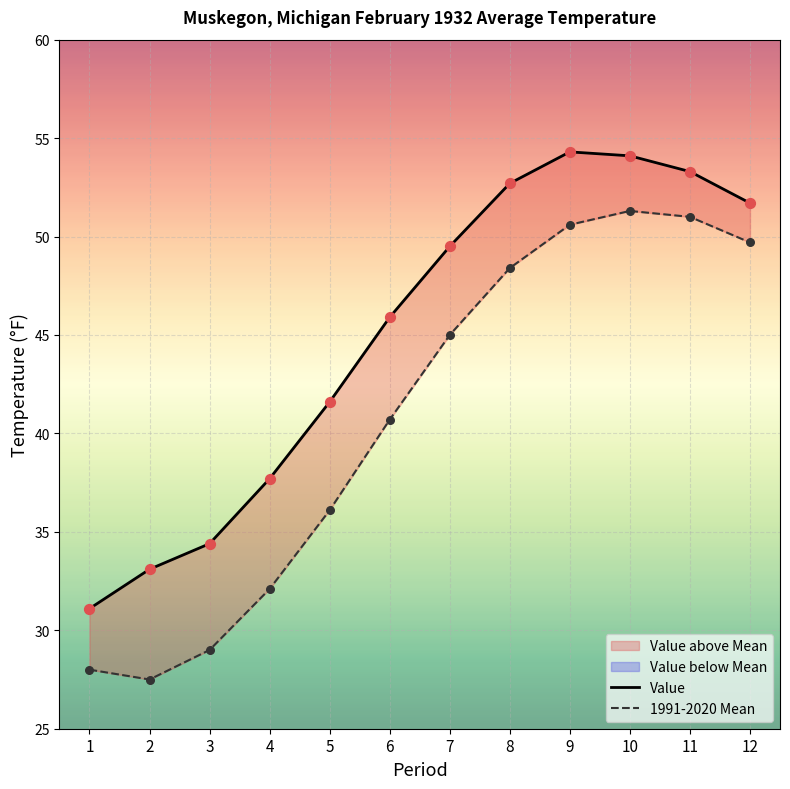

Is the value of Value at 2 greater than the value of 1991-2020 Mean at 3?

Yes